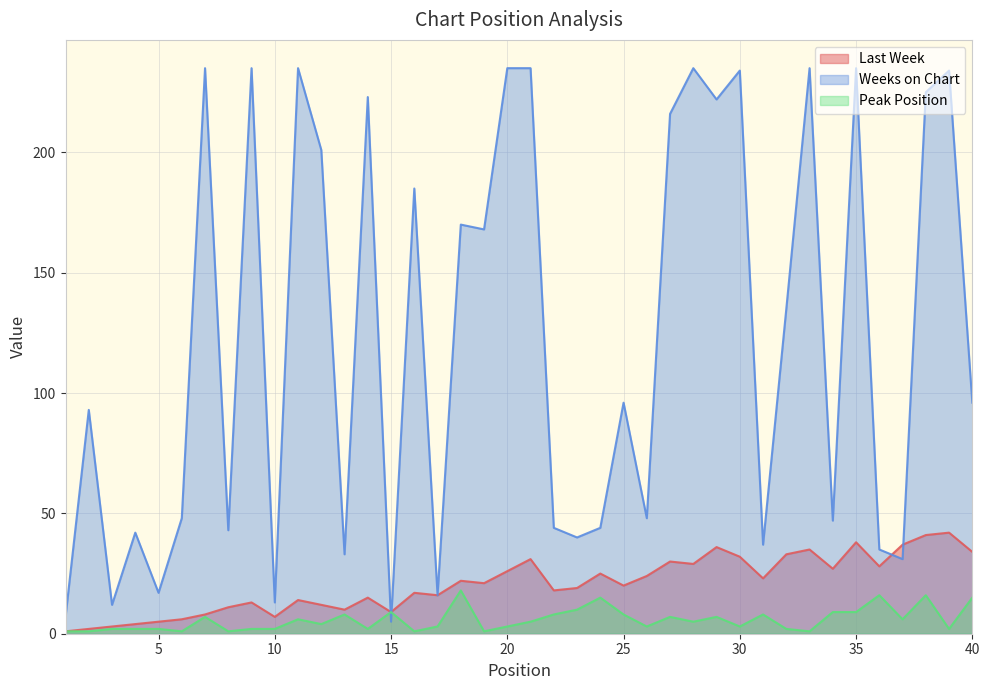

How many series are shown in this chart?

3